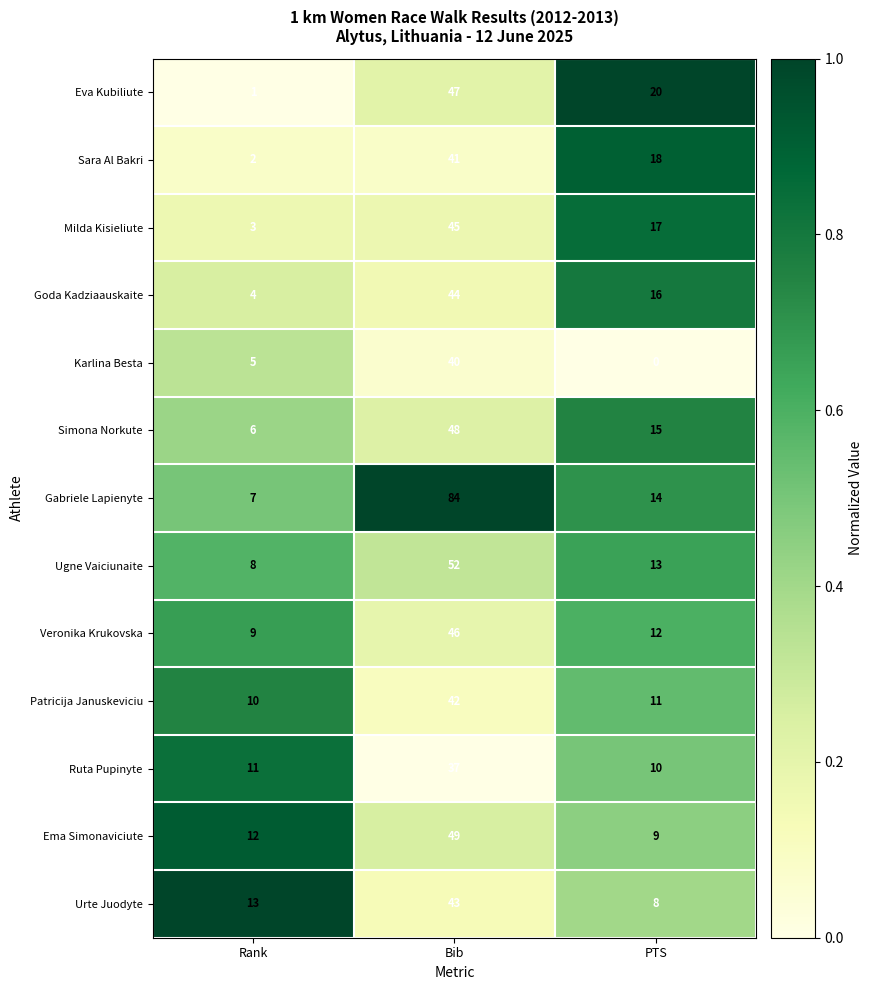

At which category is the sum across all series the highest?

Bib